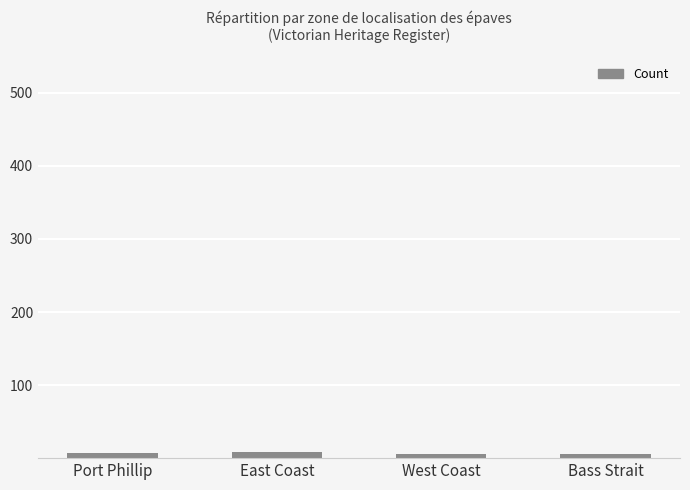

What is the difference between the values at East Coast and West Coast?

3